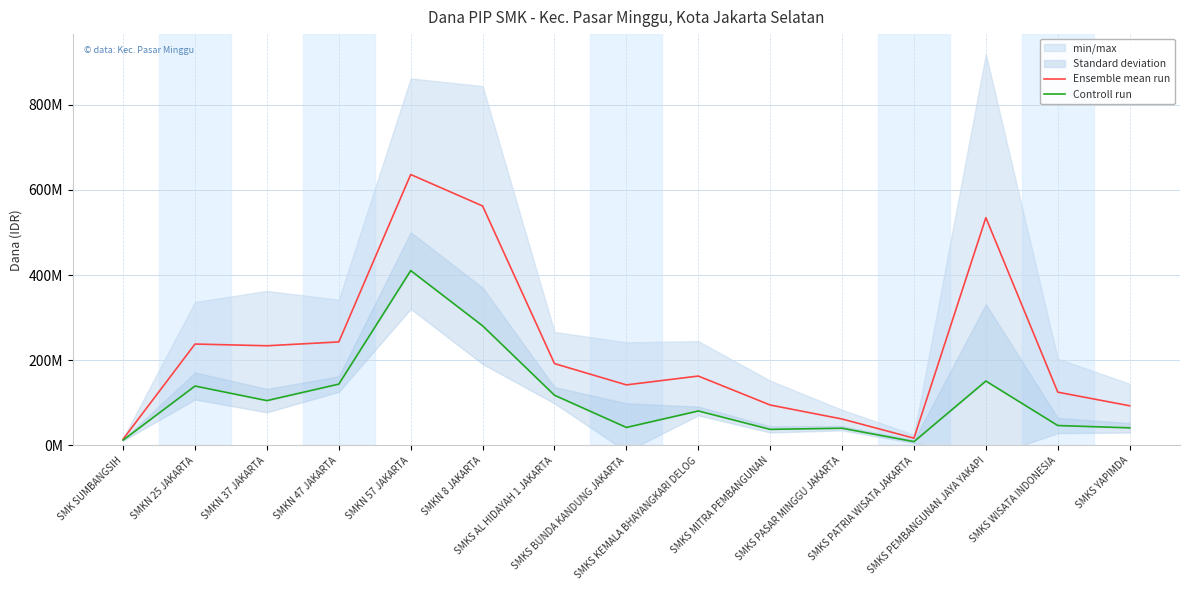

What is the difference between the maximum and minimum values in the Ensemble mean run series?

621000000